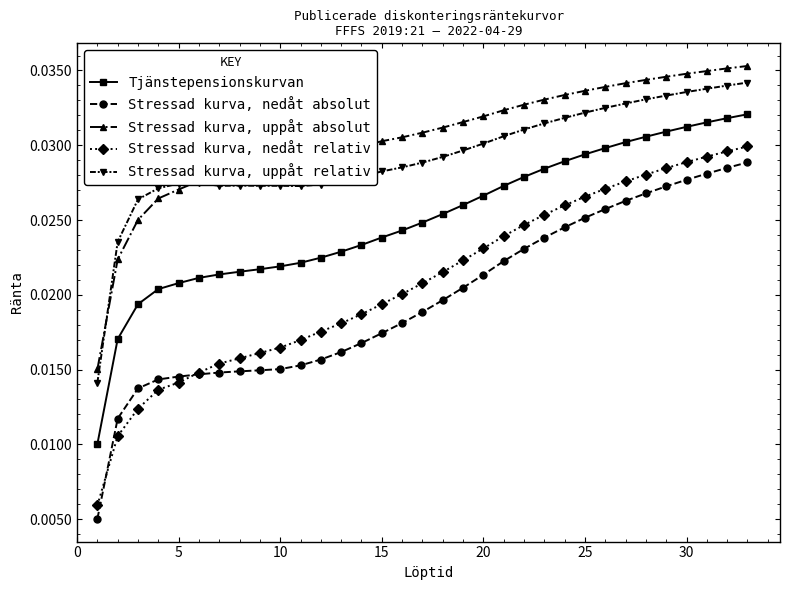

True or false: Stressad kurva, uppåt relativ and Stressad kurva, nedåt relativ cross at least once.

False